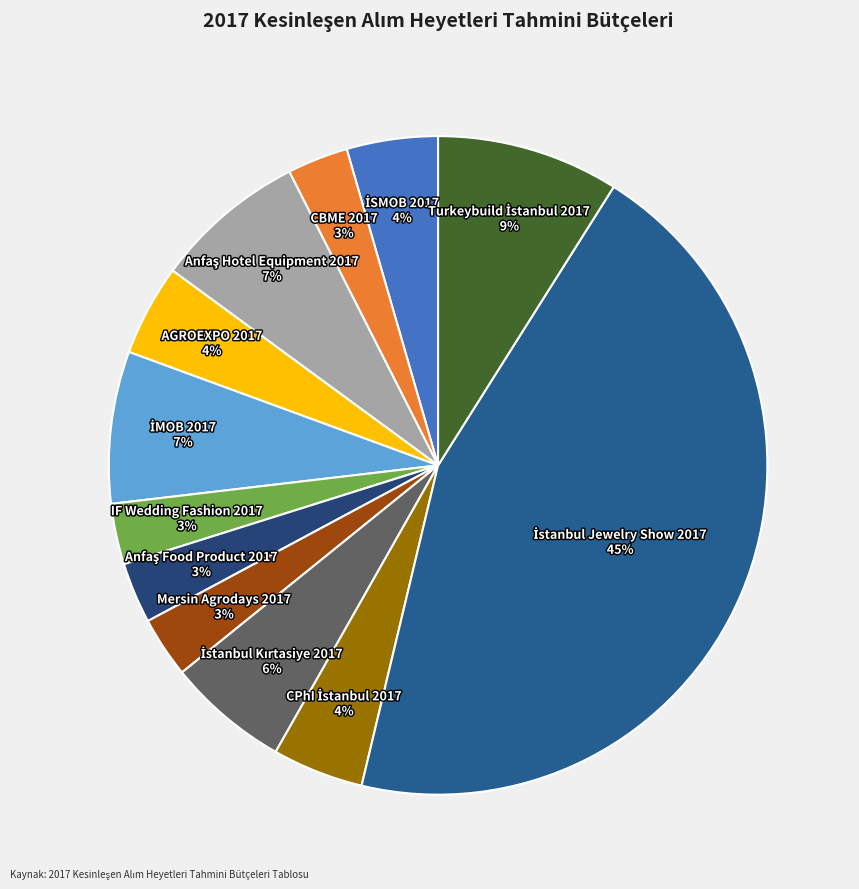

How many segments does this pie chart have?

12